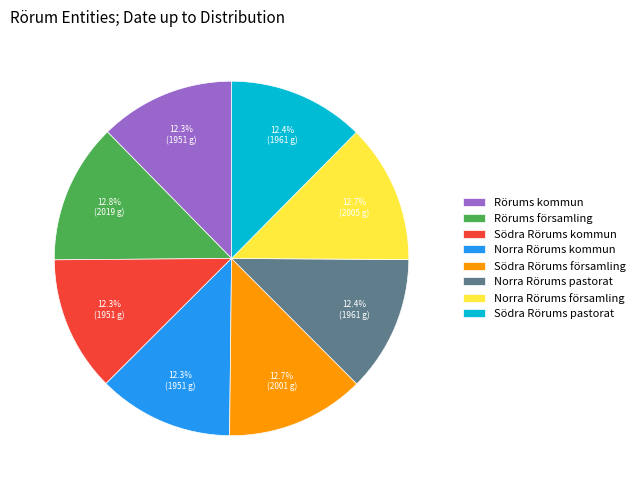

Is there a majority slice in this chart?

No